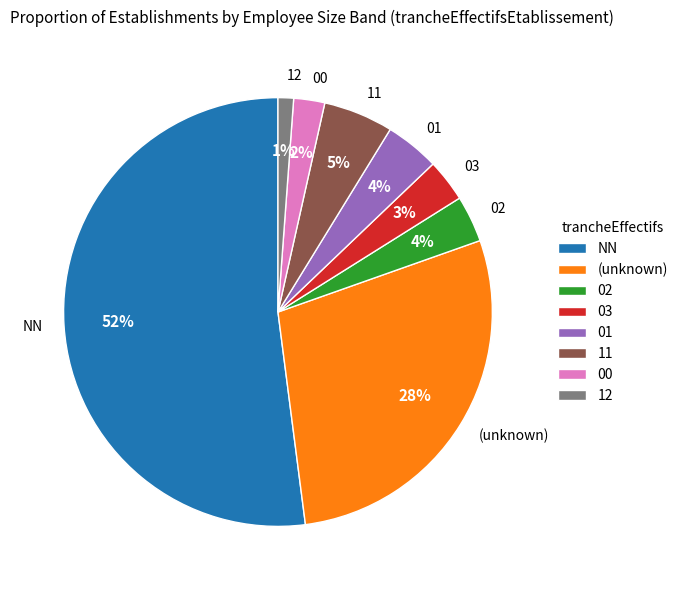

Which has a higher value, (unknown) or 11?

(unknown)